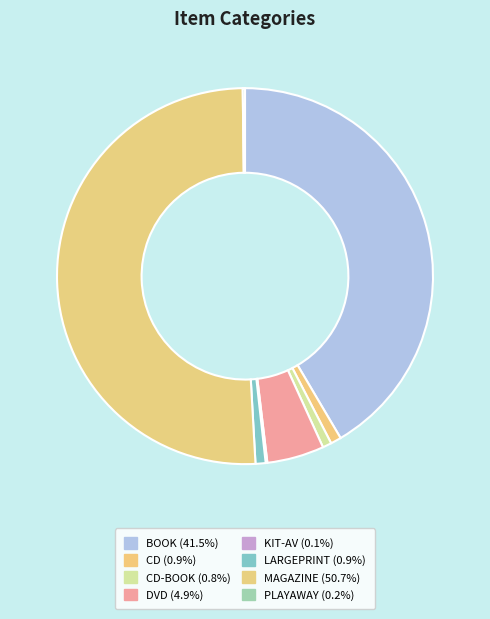

Which category accounts for the majority?

MAGAZINE